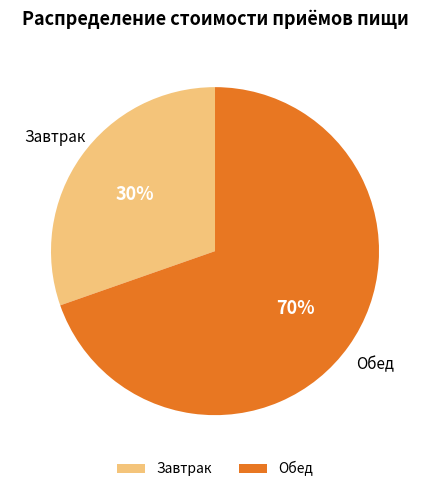

To the nearest percent, what percentage of the pie is Обед?

70%